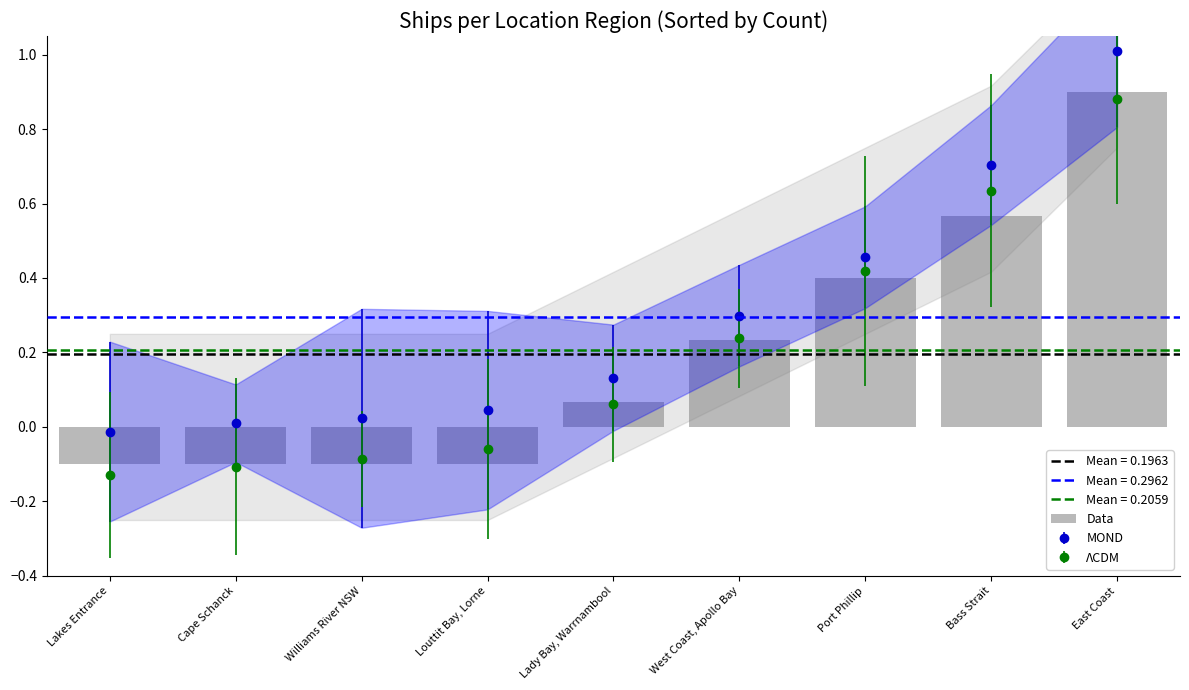

How many values are below 0?

4